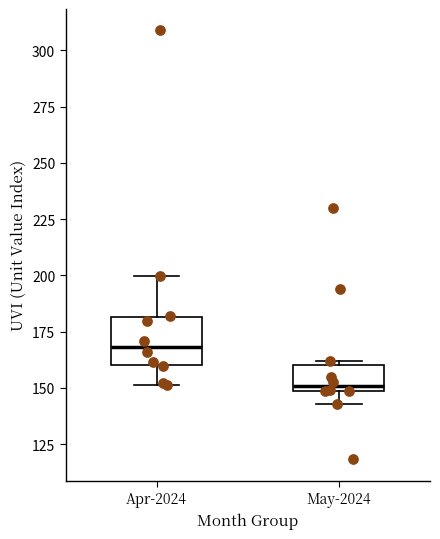

Reading left to right, read every box against the y-axis: the position of its median line, the range the box covers, and the ends of its whiskers. The values are not printed on the chart, so give them approximately, as read against the axis.

Apr-2024: median 170, box 160 to 180, whiskers 150 to 200
May-2024: median 150 (just above the box's lower edge), box 150 to 160, whiskers 145 to 160 (just above the box's upper edge)